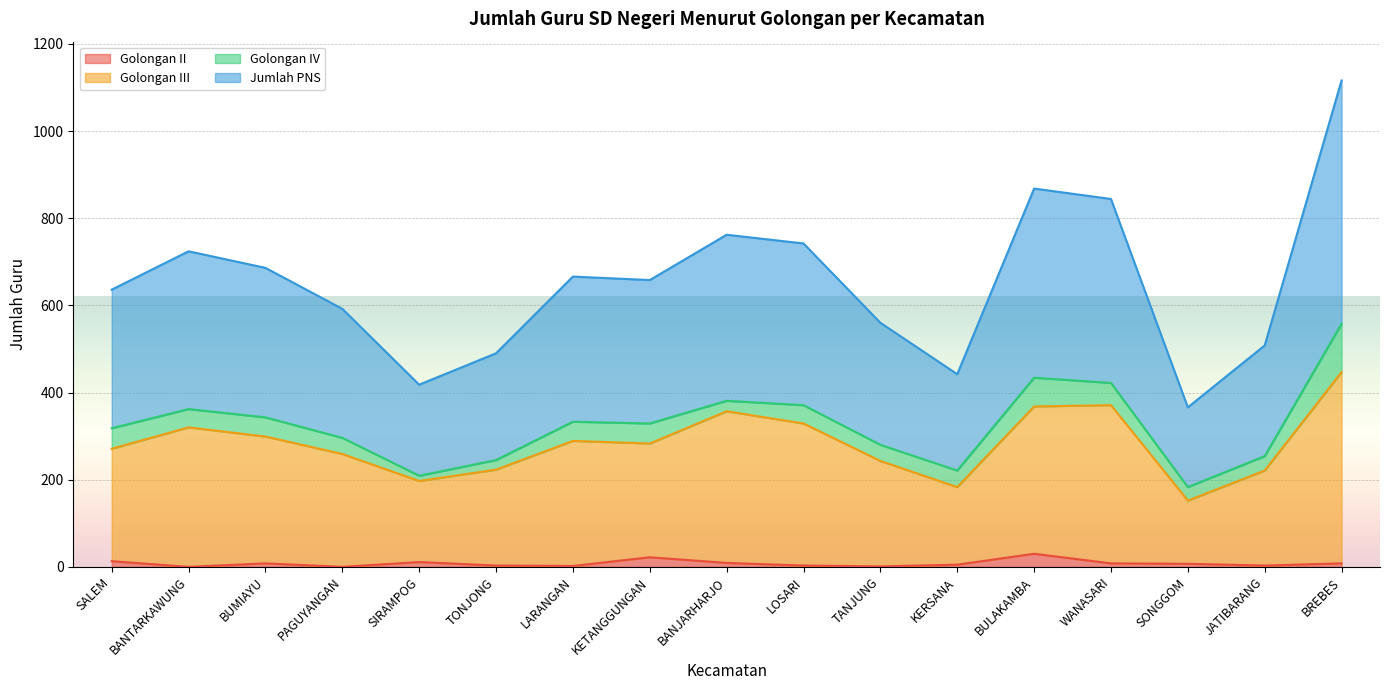

How many interior local peaks does the Golongan II series have?

4